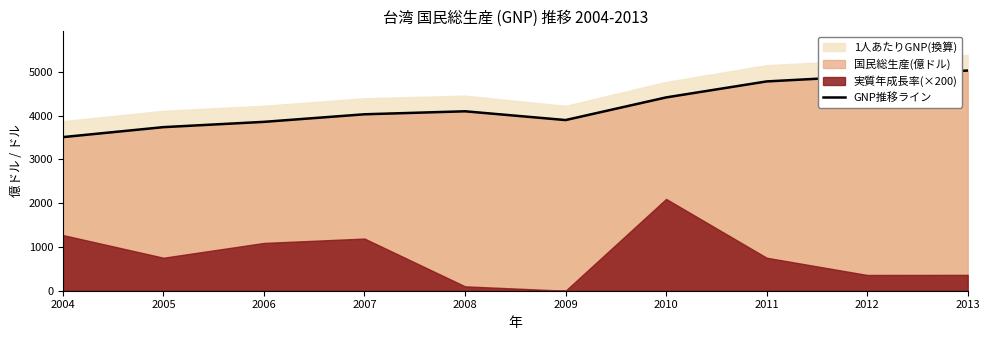

What is the change in value from 2007 to 2011?

+751.0